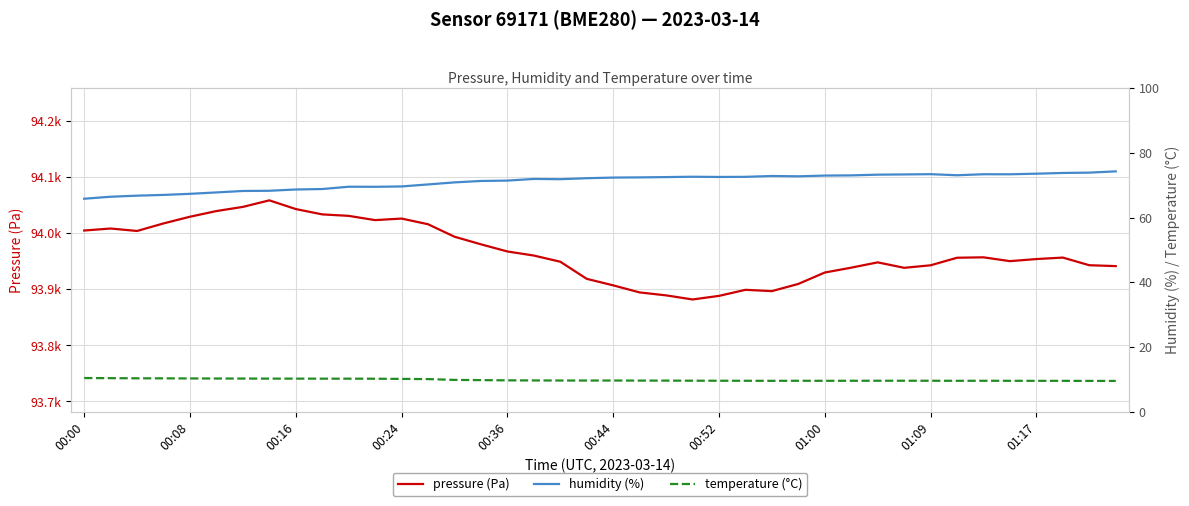

Is the value of humidity (%) at 39 greater than the value of temperature (°C) at 17?

Yes